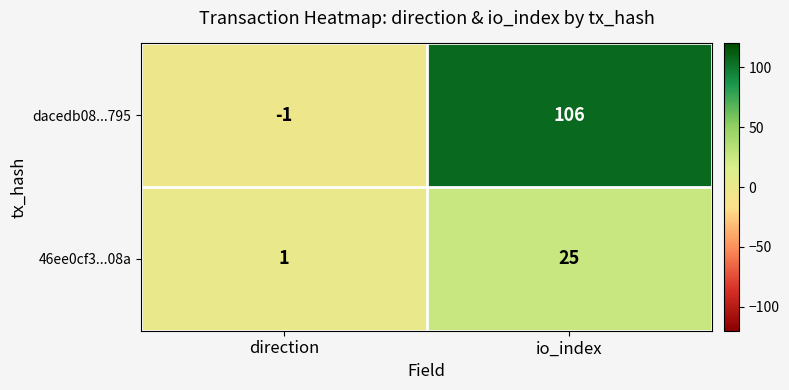

Rank the series by their average value, from highest to lowest.

dacedb08...795, 46ee0cf3...08a